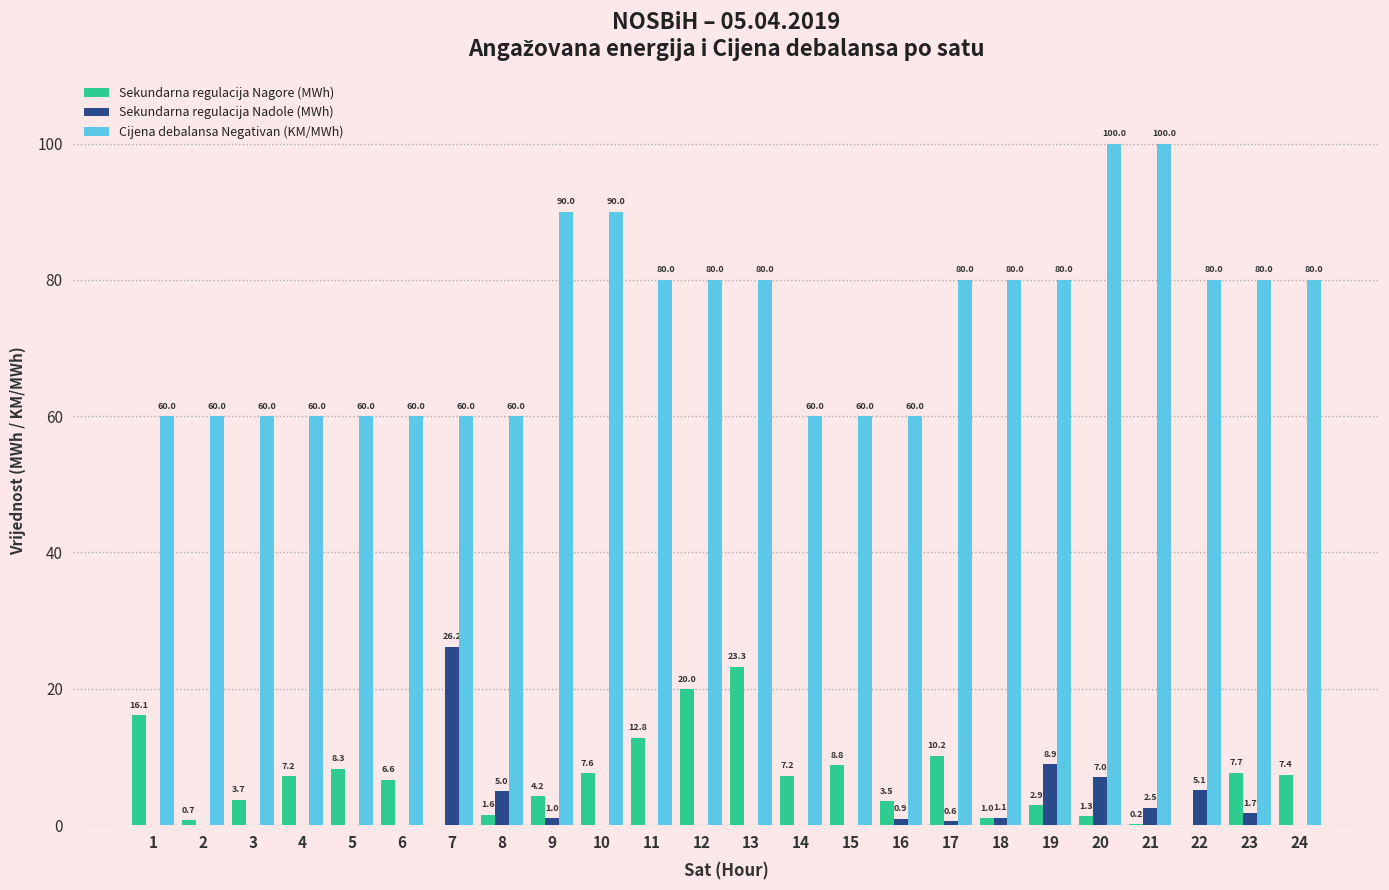

What value does the Sekundarna regulacija Nadole (MWh) series have at 20?

7.0